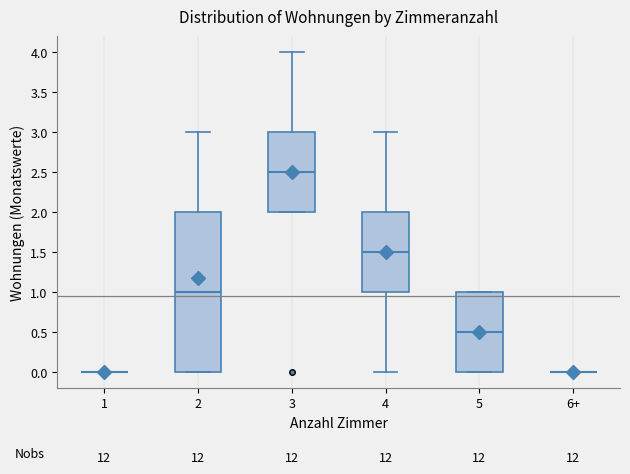

Reading left to right, transcribe this box plot: for each box, give where its median line is, the range the box spans, and where its two whiskers end, as read against the y-axis. The values are not printed on the chart, so give them approximately, as read against the axis.

1: box collapsed to a line at 0.0, whiskers 0.0 to 0.0
2: median 1.0, box 0.0 to 2.0, whiskers 0.0 to 3.0
3: median 2.5, box 2.0 to 3.0, whiskers 2.0 to 4.0
4: median 1.5, box 1.0 to 2.0, whiskers 0.0 to 3.0
5: median 0.5, box 0.0 to 1.0, whiskers 0.0 to 1.0
6+: box collapsed to a line at 0.0, whiskers 0.0 to 0.0